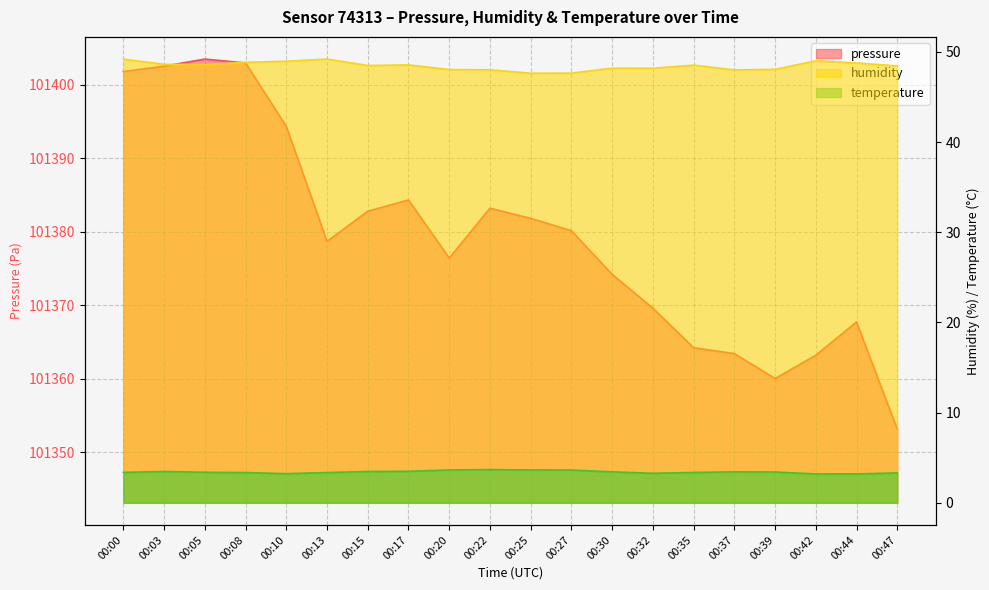

Does the chart display data point markers on the line(s)?

No